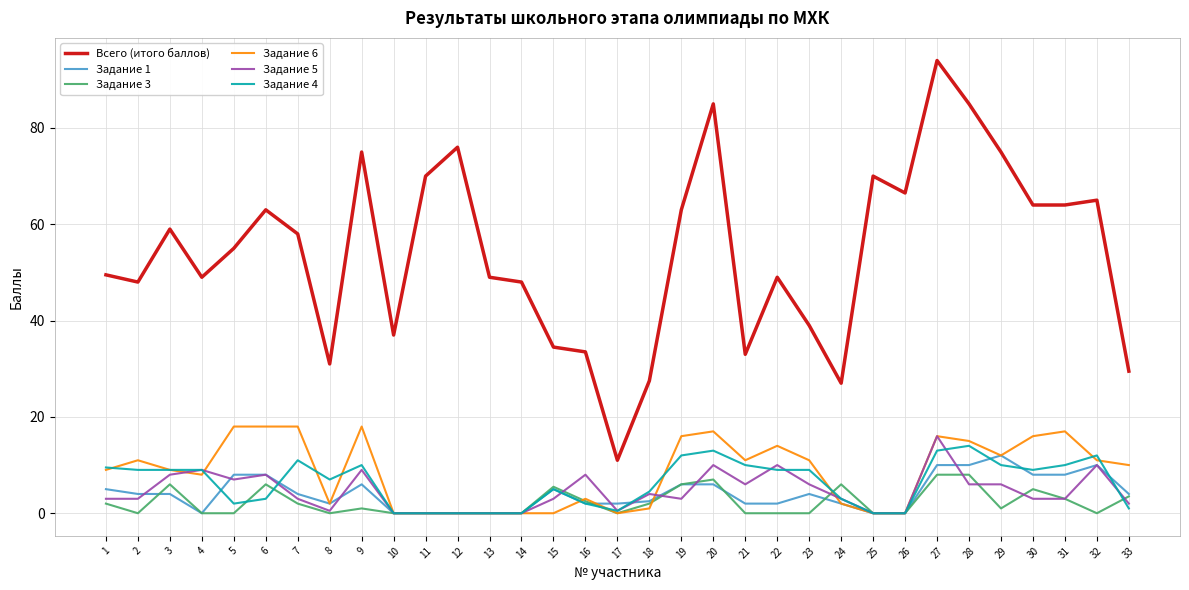

At which label does Всего (итого баллов) reach its minimum?

17